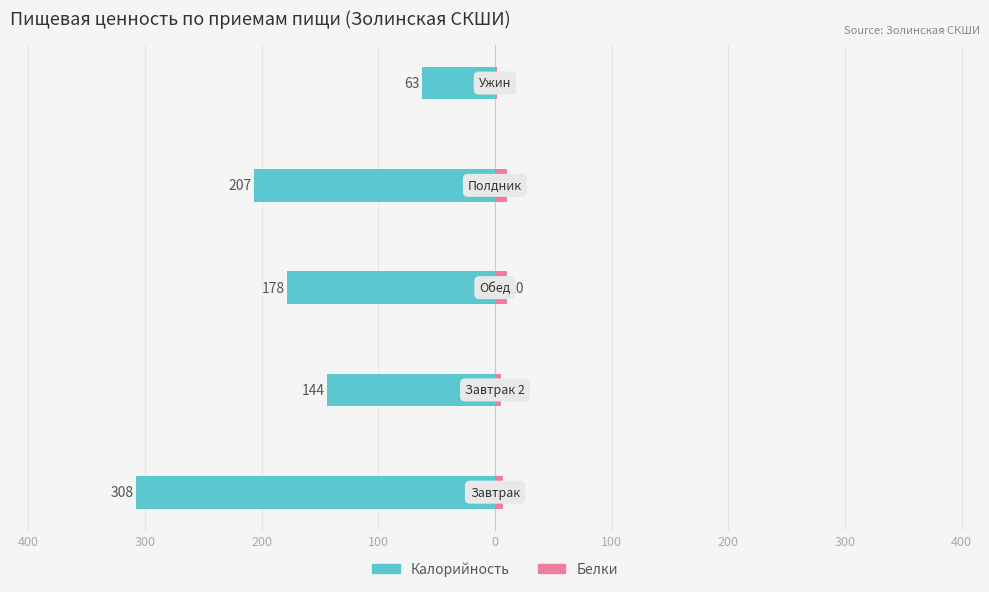

How many bars are there in each group?

2